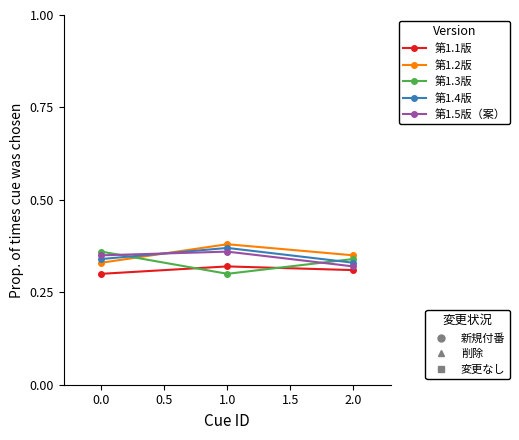

Which label corresponds to the largest value in the chart?

1.0